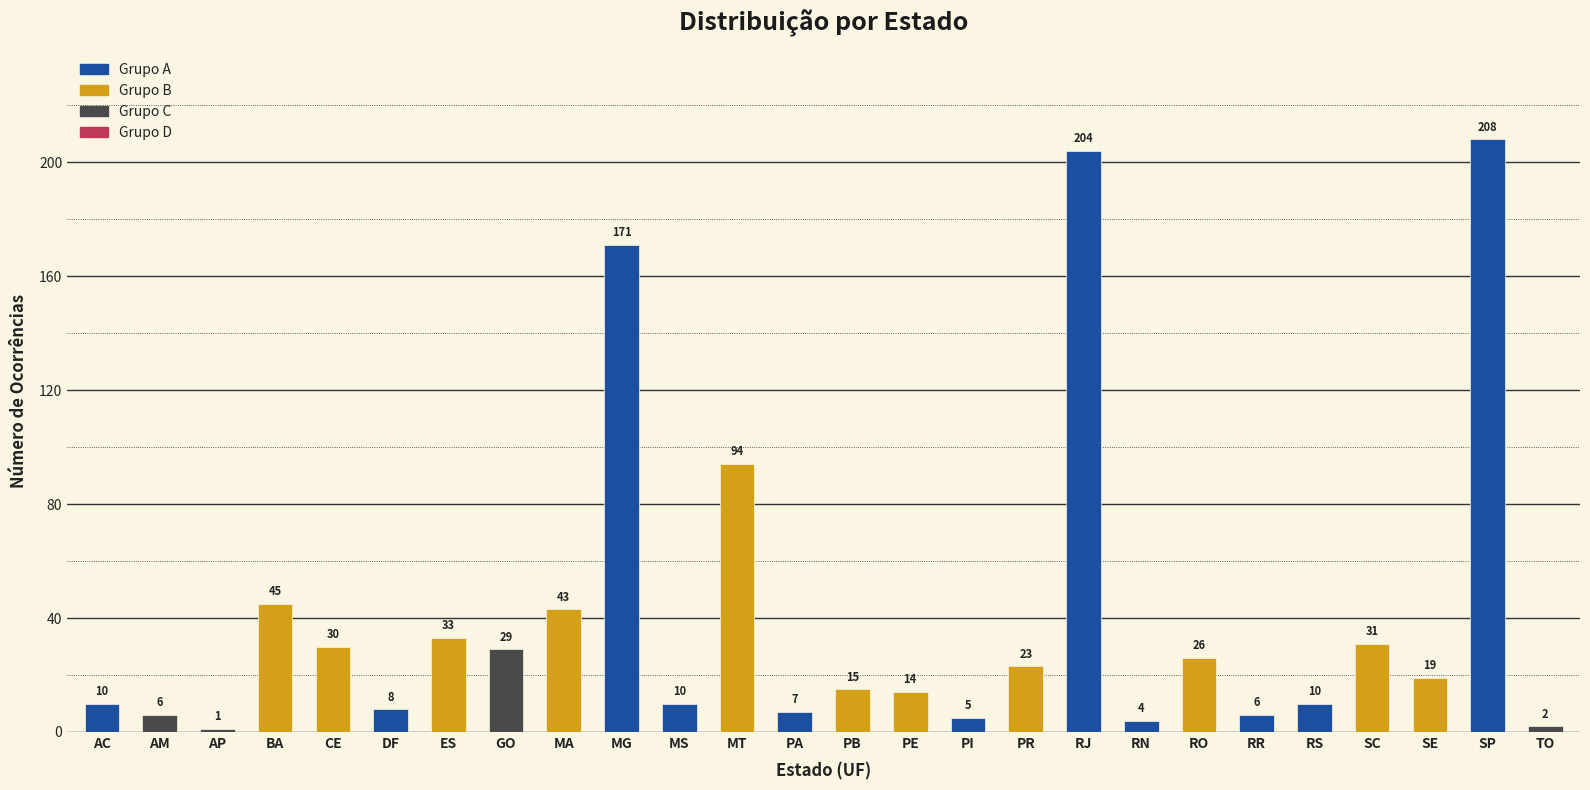

Between MA and PE, which is larger?

MA